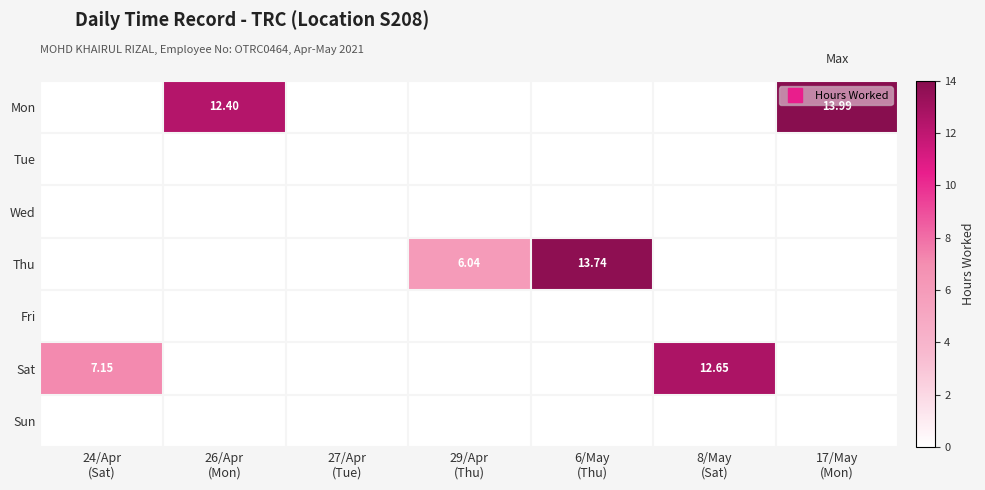

Between 24/Apr (Sat) and 8/May (Sat), which series saw the biggest shift?

Sat